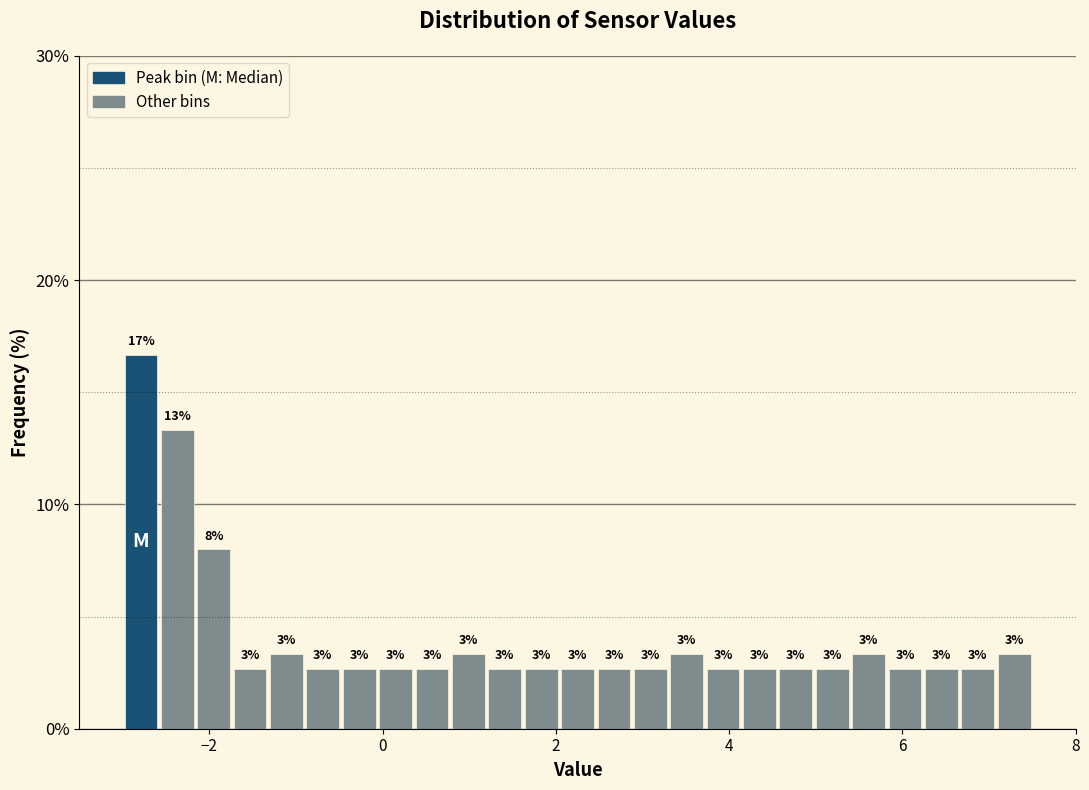

Read against the x-axis, roughly where is the centre of the tallest bar?

-2.8